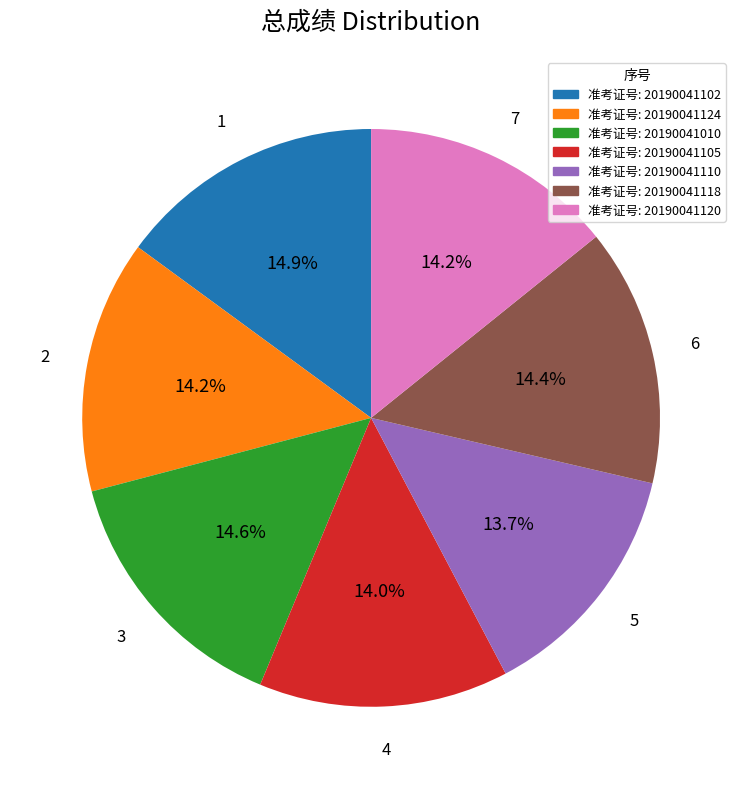

How many slices are in this pie chart?

7